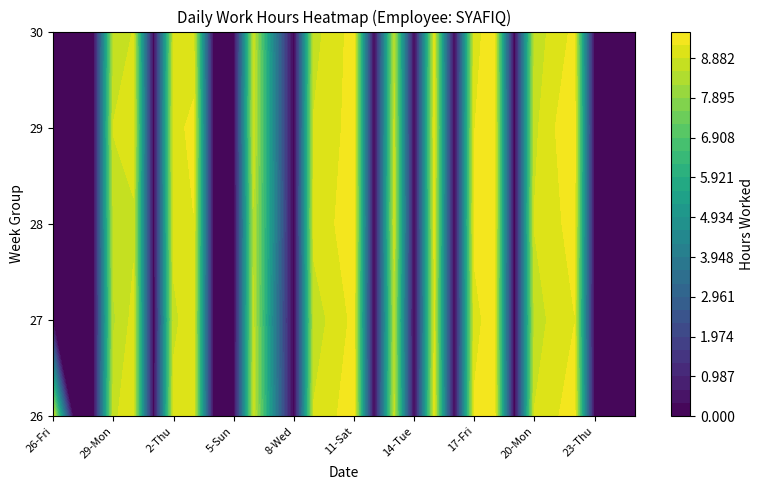

What is the sum of all 26 values?

149.7